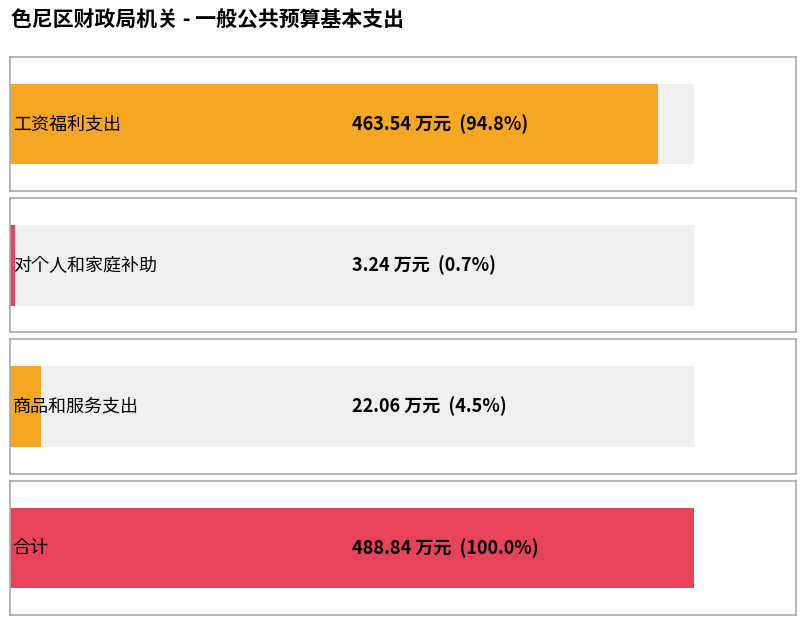

How many distinct data groups are displayed?

2